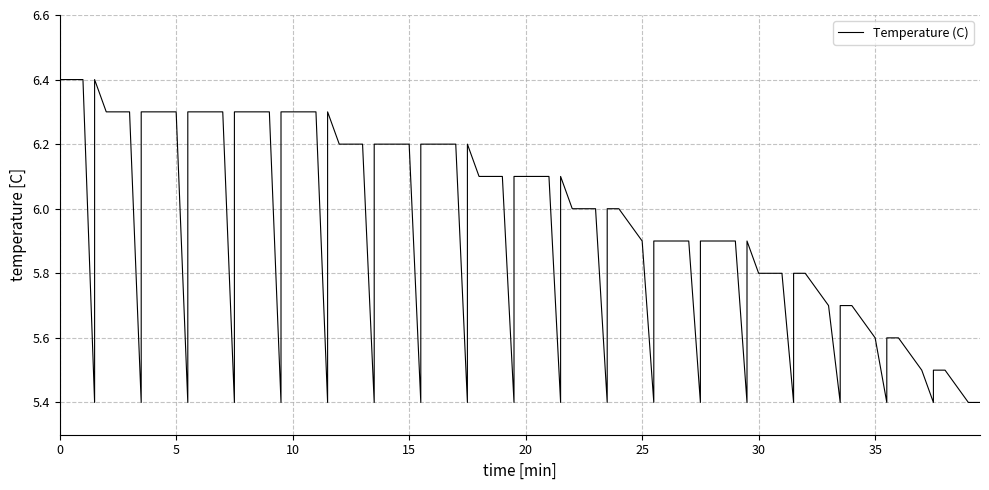

What is the average value?

6.0